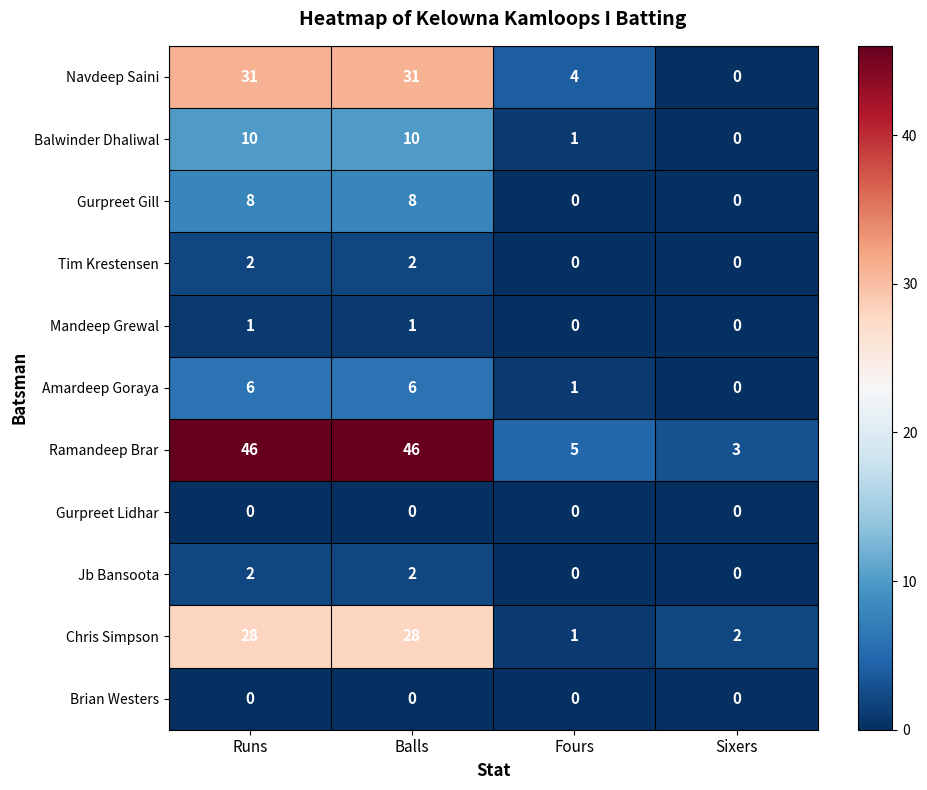

Count the number of categories in the chart.

4